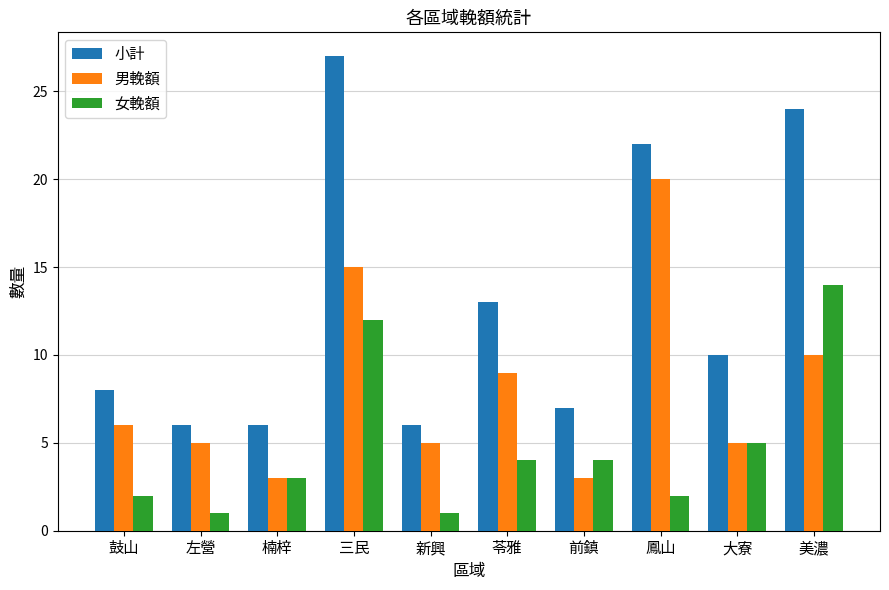

Which series has the widest spread of values?

小計